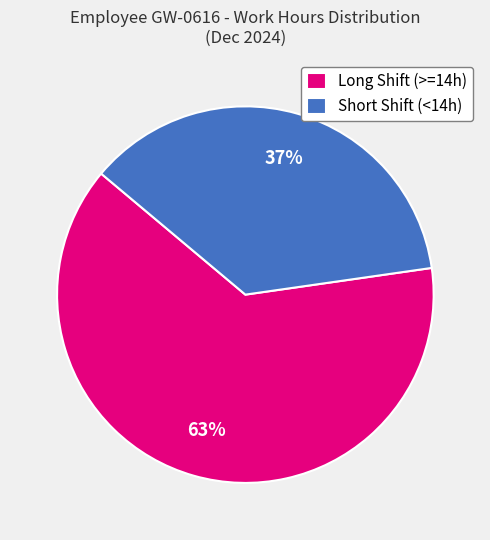

What is the largest slice in the pie chart?

Long Shift (>=14h)